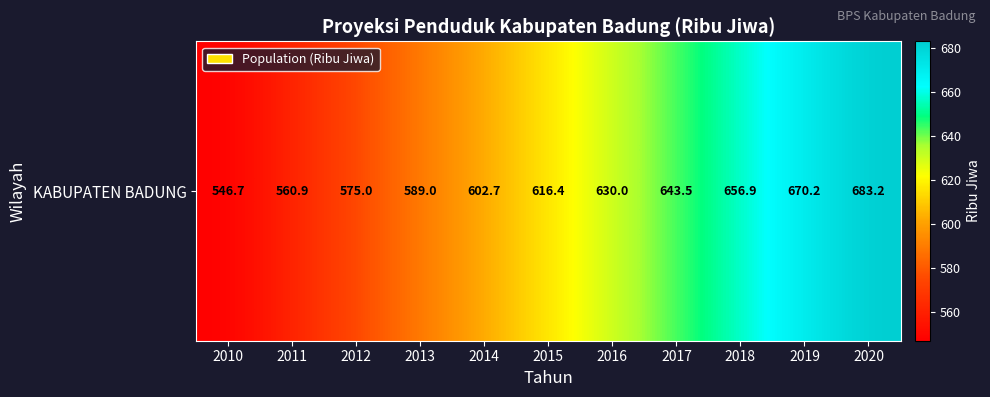

What is the change in value from 2017 to 2020?

+39.7